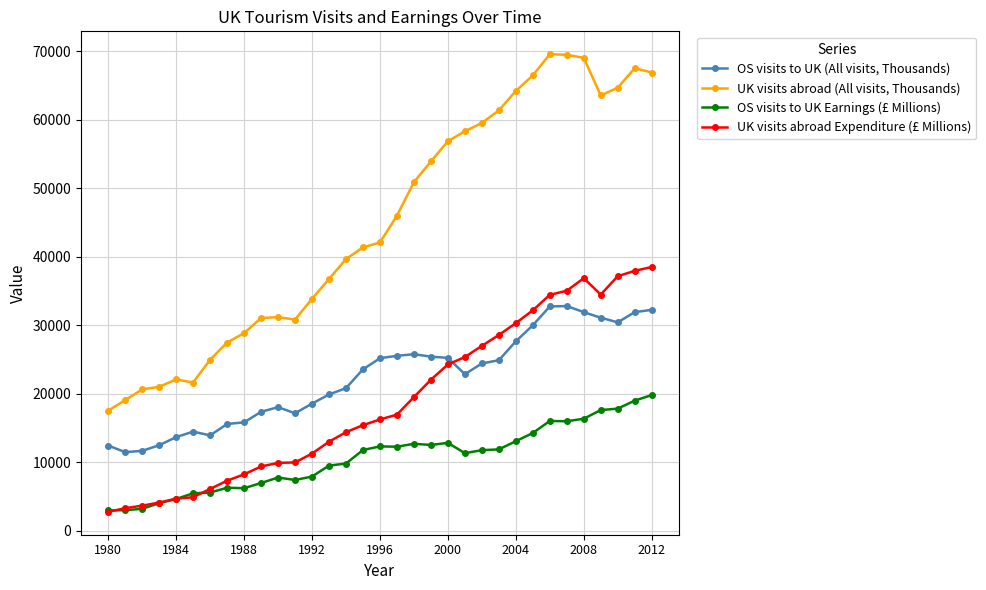

Rank the series by their maximum value, from lowest to highest.

OS visits to UK Earnings (£ Millions), OS visits to UK (All visits, Thousands), UK visits abroad Expenditure (£ Millions), UK visits abroad (All visits, Thousands)